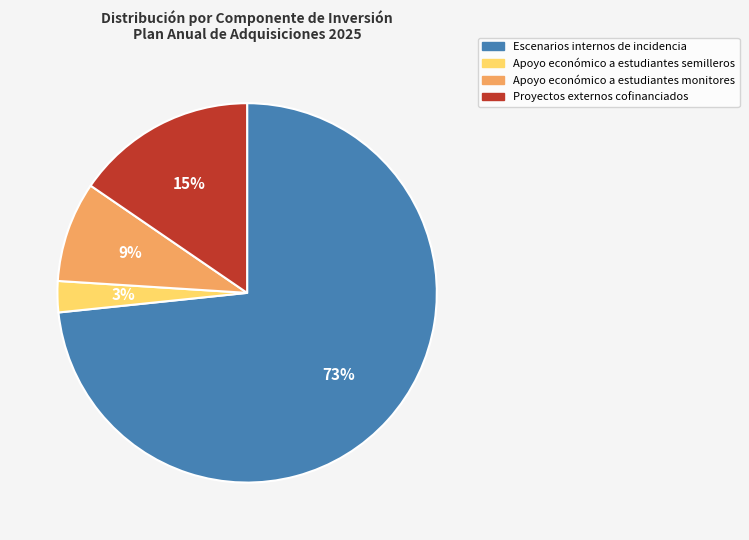

To the nearest percent, what is the average slice percentage?

25%